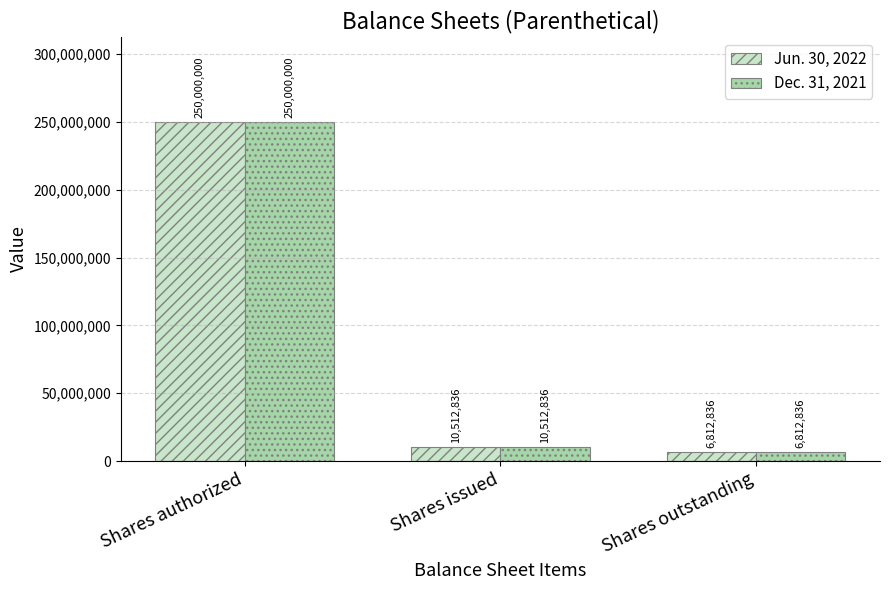

The value of Dec. 31, 2021 at Shares issued is 10512836. True or false?

True